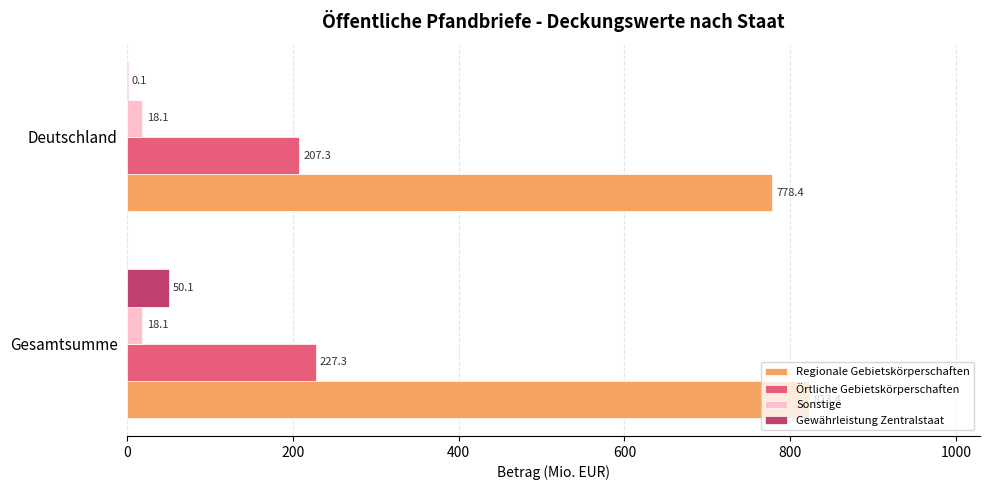

What is the average value of the Regionale Gebietskörperschaften series?

800.9